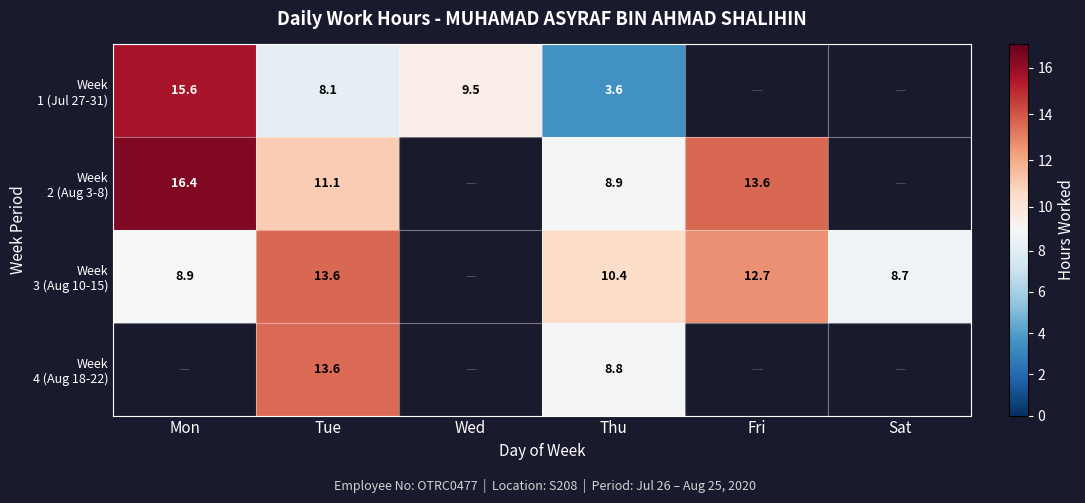

Where is Week 1 (Jul 27-31) nearest to the value 9?

Wed